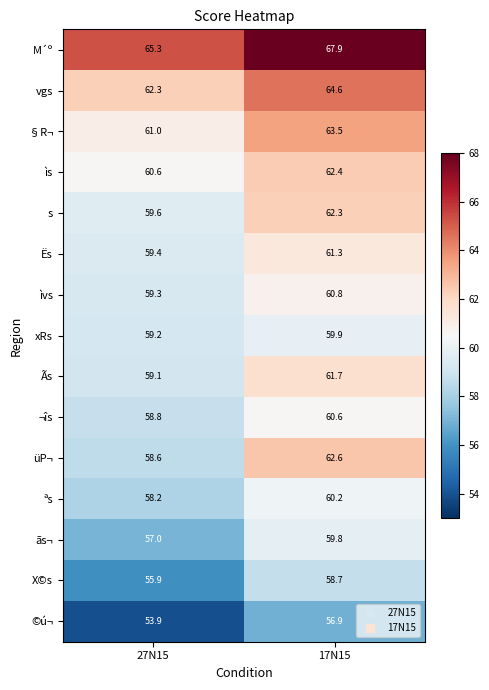

The value of ìs at 27N15 is 60.6. True or false?

True